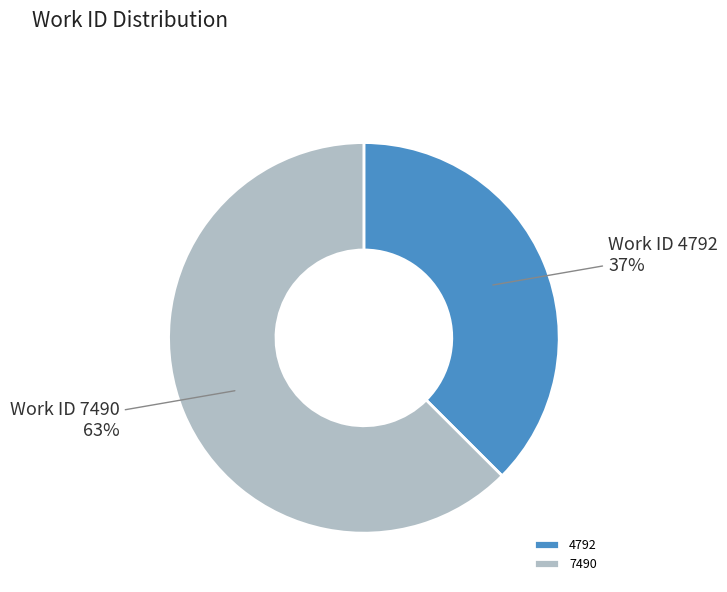

Combined, do 4792 and 7490 account for over 50%?

Yes